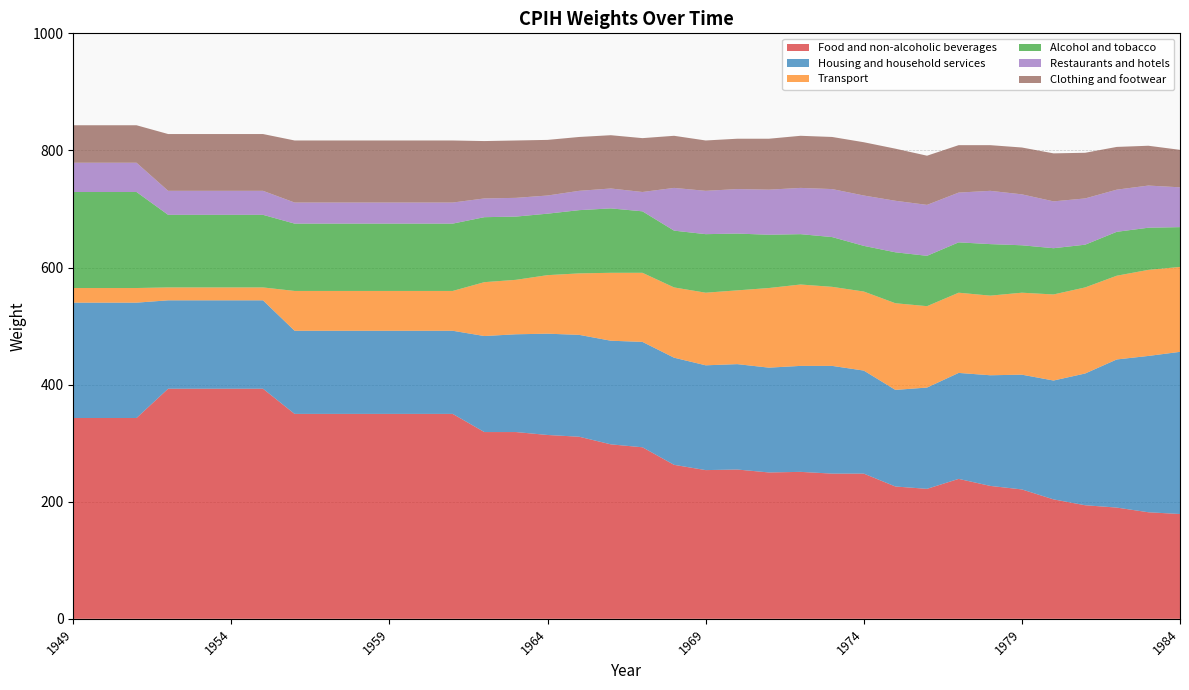

Reading left to right, what are all the values shown in this chart?

Food and non-alcoholic beverages: 1949=343	1950=343	1951=343	1952=393	1953=393	1954=393	1955=393	1956=350	1957=350	1958=350	1959=350	1960=350	1961=350	1962=319	1963=319	1964=314	1965=311	1966=298	1967=293	1968=263	1969=254	1970=255	1971=250	1972=251	1973=248	1974=248	1975=226	1976=222	1977=239	1978=227	1979=221	1980=204	1981=194	1982=190	1983=182	1984=179
Housing and household services: 1949=197	1950=197	1951=197	1952=151	1953=151	1954=151	1955=151	1956=142	1957=142	1958=142	1959=142	1960=142	1961=142	1962=164	1963=167	1964=173	1965=174	1966=177	1967=180	1968=183	1969=179	1970=180	1971=179	1972=181	1973=184	1974=176	1975=165	1976=173	1977=181	1978=189	1979=196	1980=203	1981=225	1982=253	1983=267	1984=277
Transport: 1949=25	1950=25	1951=25	1952=22	1953=22	1954=22	1955=22	1956=68	1957=68	1958=68	1959=68	1960=68	1961=68	1962=92	1963=93	1964=100	1965=105	1966=116	1967=118	1968=120	1969=124	1970=126	1971=136	1972=139	1973=135	1974=135	1975=148	1976=139	1977=137	1978=136	1979=140	1980=147	1981=147	1982=143	1983=147	1984=145
Alcohol and tobacco: 1949=164	1950=164	1951=164	1952=124	1953=124	1954=124	1955=124	1956=115	1957=115	1958=115	1959=115	1960=115	1961=115	1962=111	1963=108	1964=105	1965=108	1966=110	1967=105	1968=97	1969=100	1970=97	1971=91	1972=86	1973=85	1974=78	1975=87	1976=86	1977=86	1978=88	1979=81	1980=79	1981=73	1982=75	1983=72	1984=68
Restaurants and hotels: 1949=50	1950=50	1951=50	1952=41	1953=41	1954=41	1955=41	1956=36	1957=36	1958=36	1959=36	1960=36	1961=36	1962=32	1963=32	1964=31	1965=33	1966=34	1967=33	1968=73	1969=74	1970=76	1971=77	1972=79	1973=82	1974=86	1975=88	1976=87	1977=85	1978=91	1979=87	1980=80	1981=79	1982=72	1983=72	1984=68
Clothing and footwear: 1949=64	1950=64	1951=64	1952=97	1953=97	1954=97	1955=97	1956=106	1957=106	1958=106	1959=106	1960=106	1961=106	1962=98	1963=98	1964=95	1965=92	1966=91	1967=92	1968=89	1969=86	1970=86	1971=87	1972=89	1973=89	1974=91	1975=89	1976=84	1977=81	1978=78	1979=80	1980=82	1981=78	1982=73	1983=68	1984=64